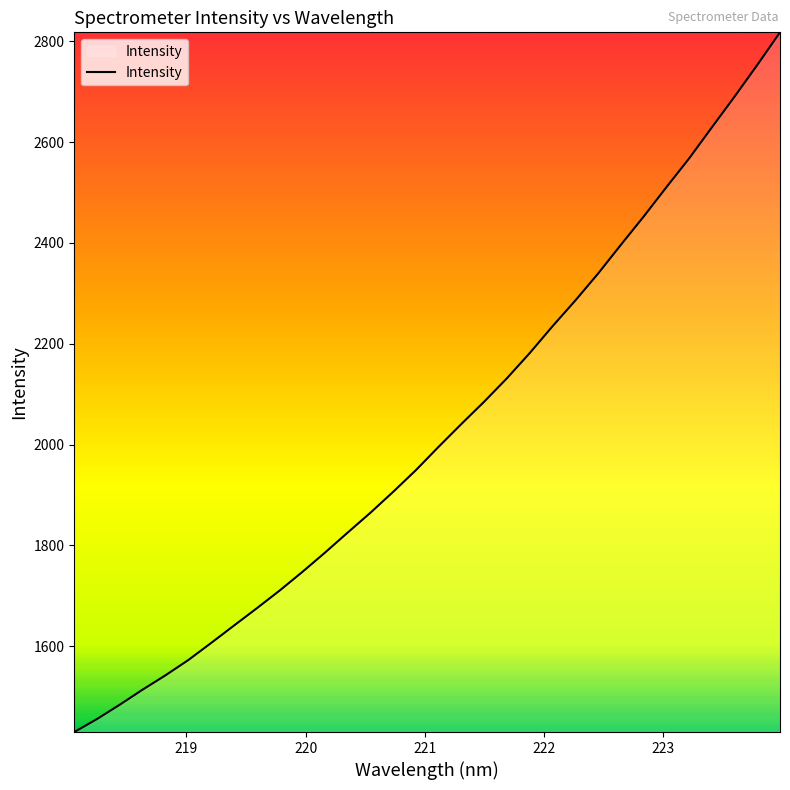

Does the chart display data point markers on the line(s)?

No